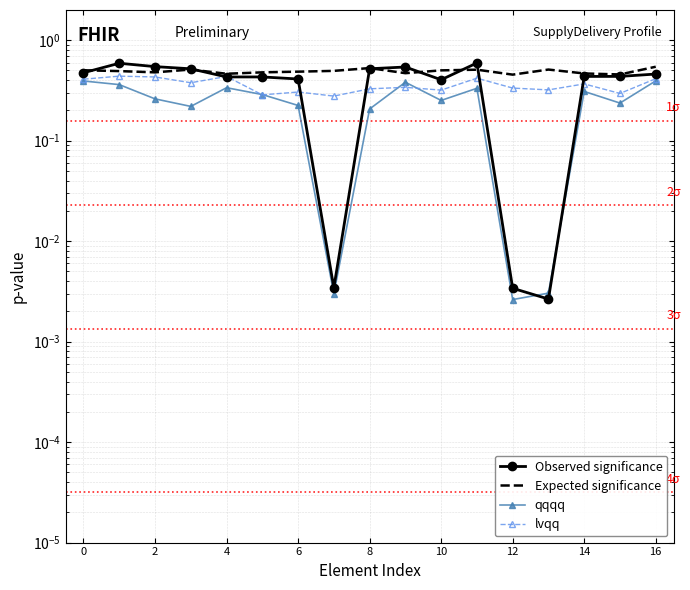

What is the value of the lvqq point at the 8th from the left?

0.3